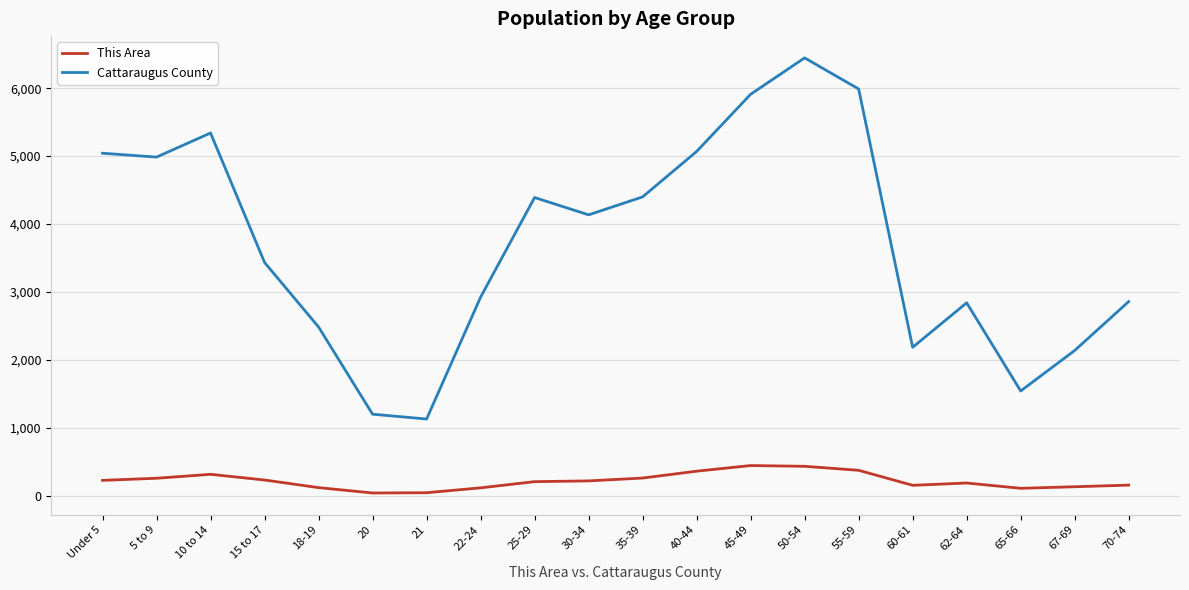

What is the highest value of the Cattaraugus County series?

6446